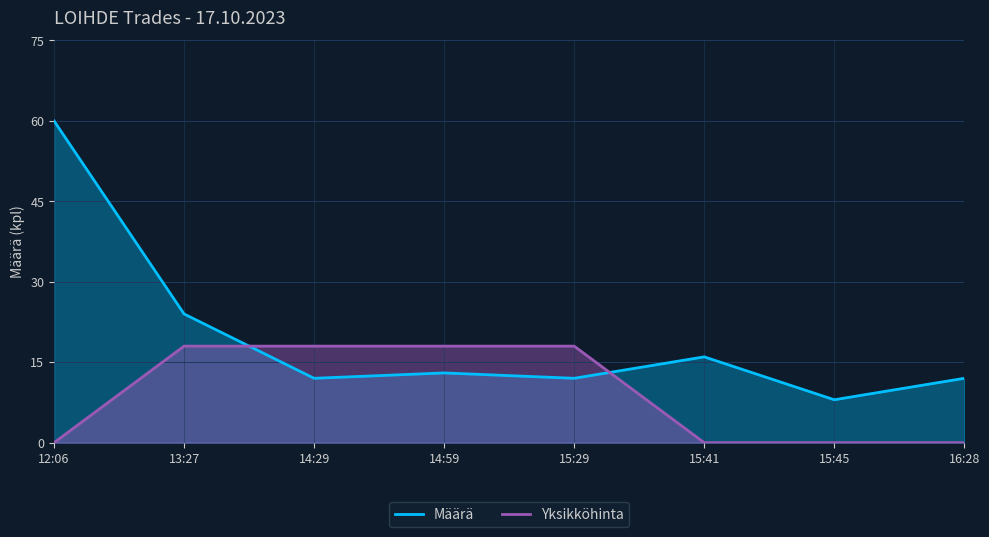

List the series in order of their overall mean, highest first.

Määrä, Yksikköhinta